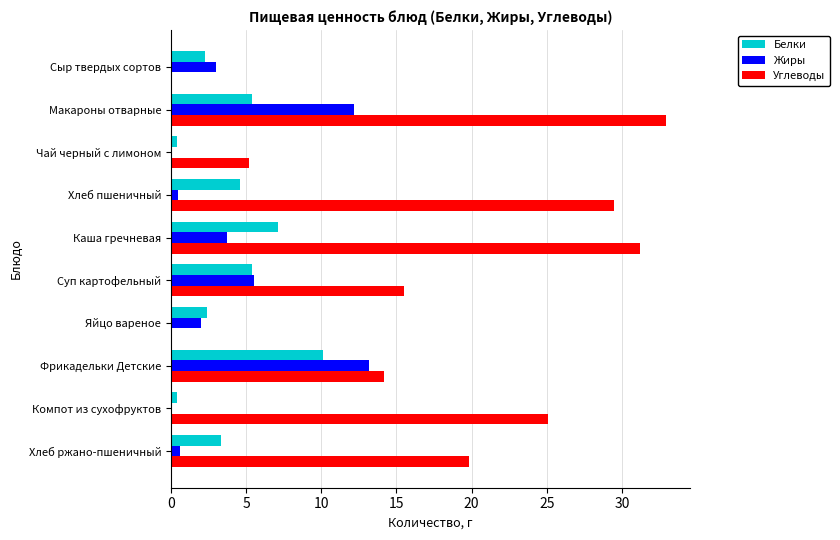

Is it true that Белки equals 10.1 at Фрикадельки Детские?

True